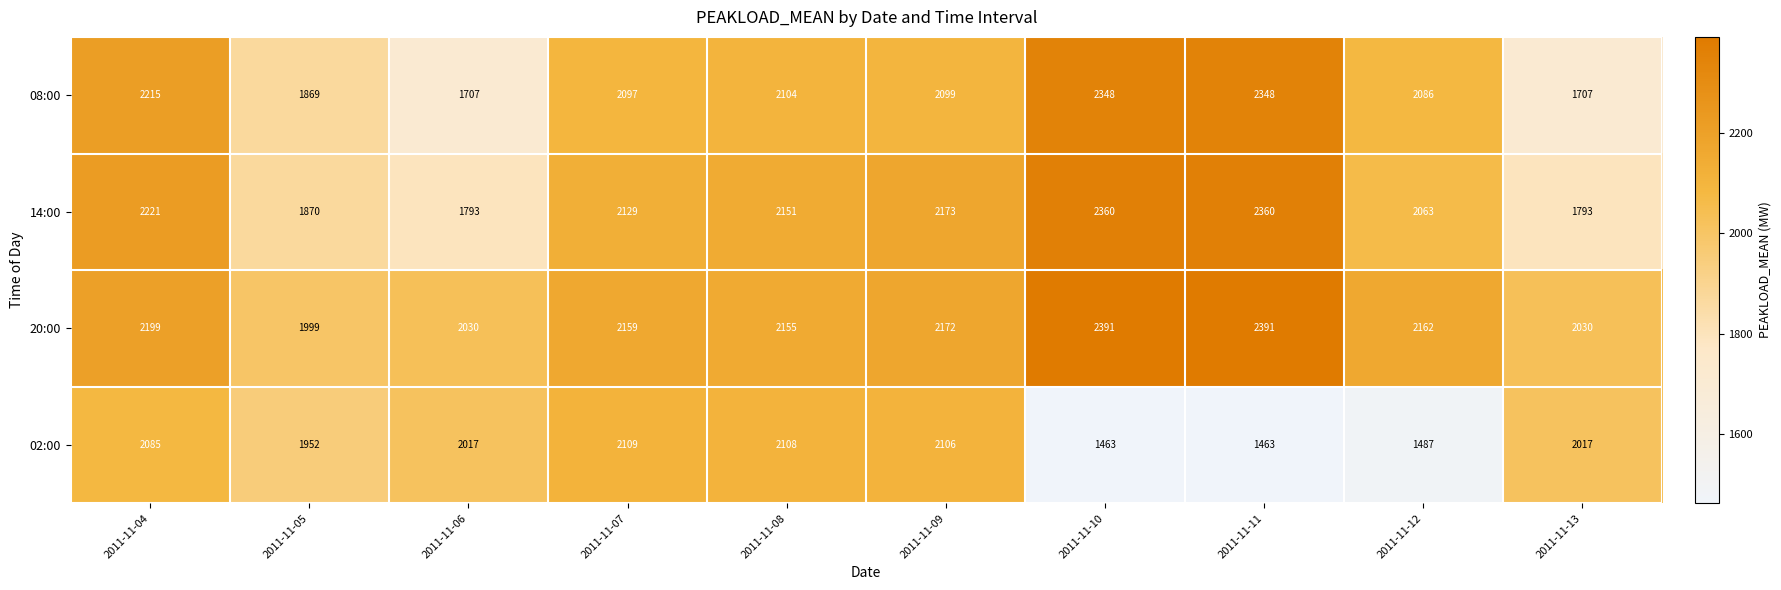

At which label is 02:00 closest to 1786?

2011-11-05